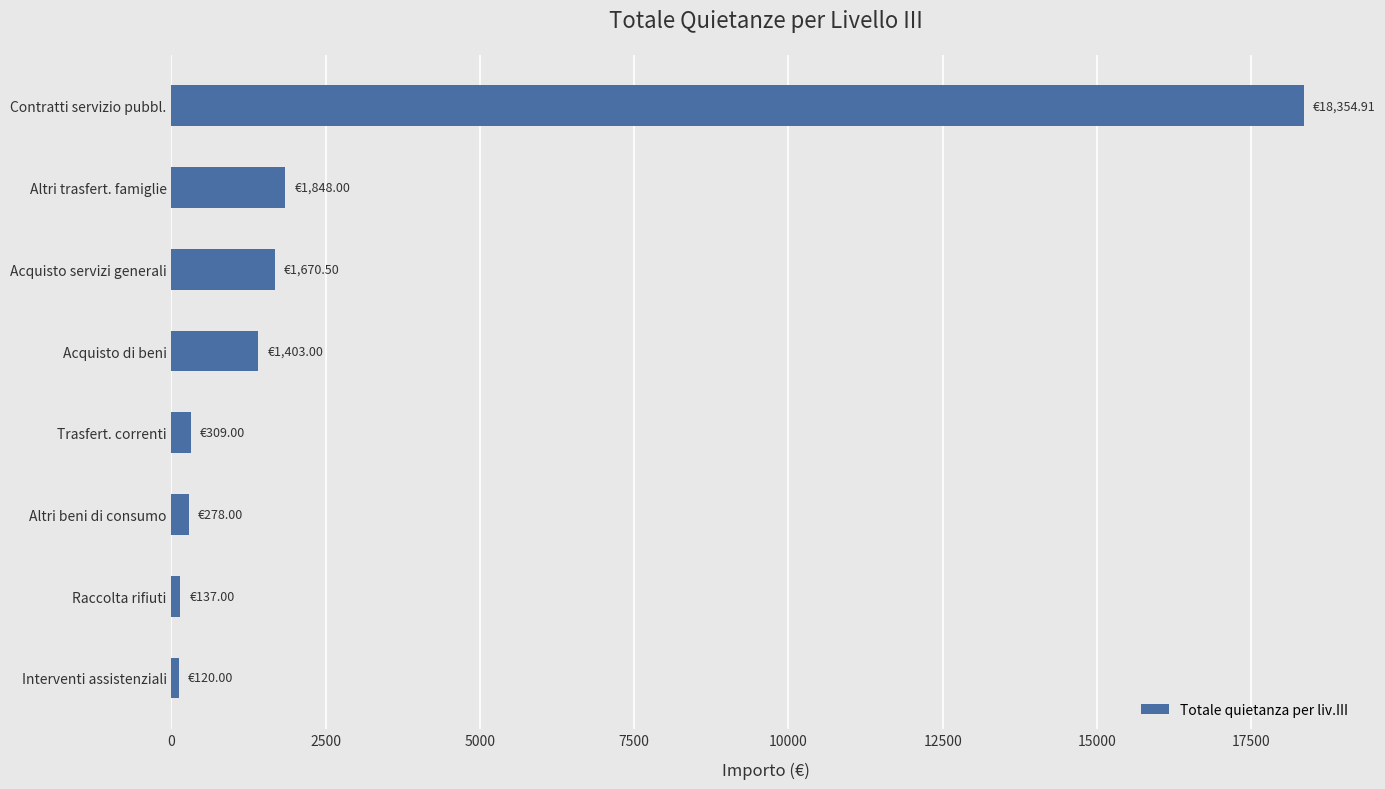

What is the average value?

3015.1